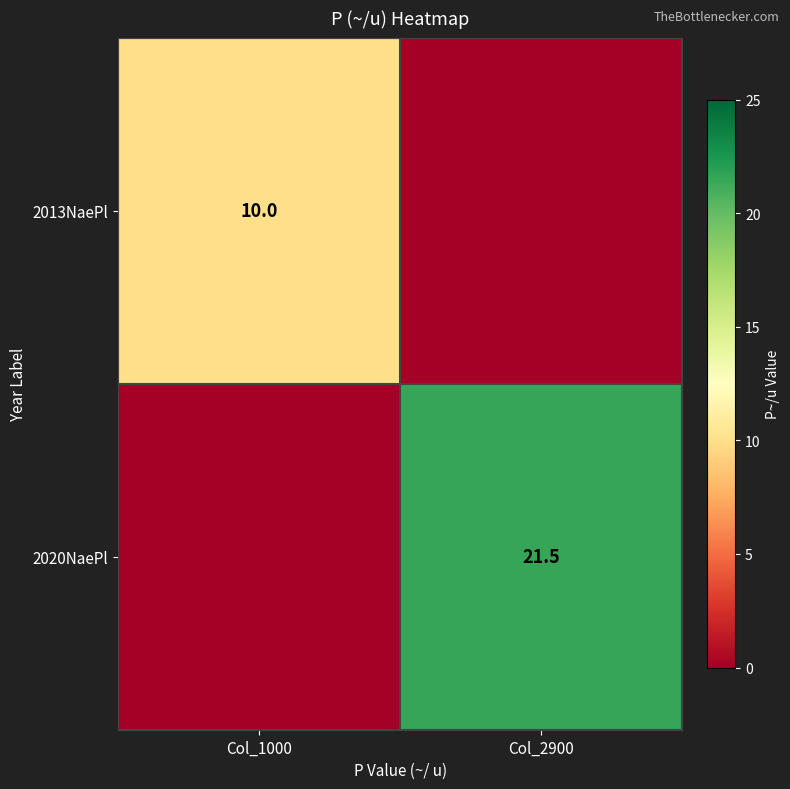

The 2020NaePl series shows 6.0 at Col_2900. True or false?

False